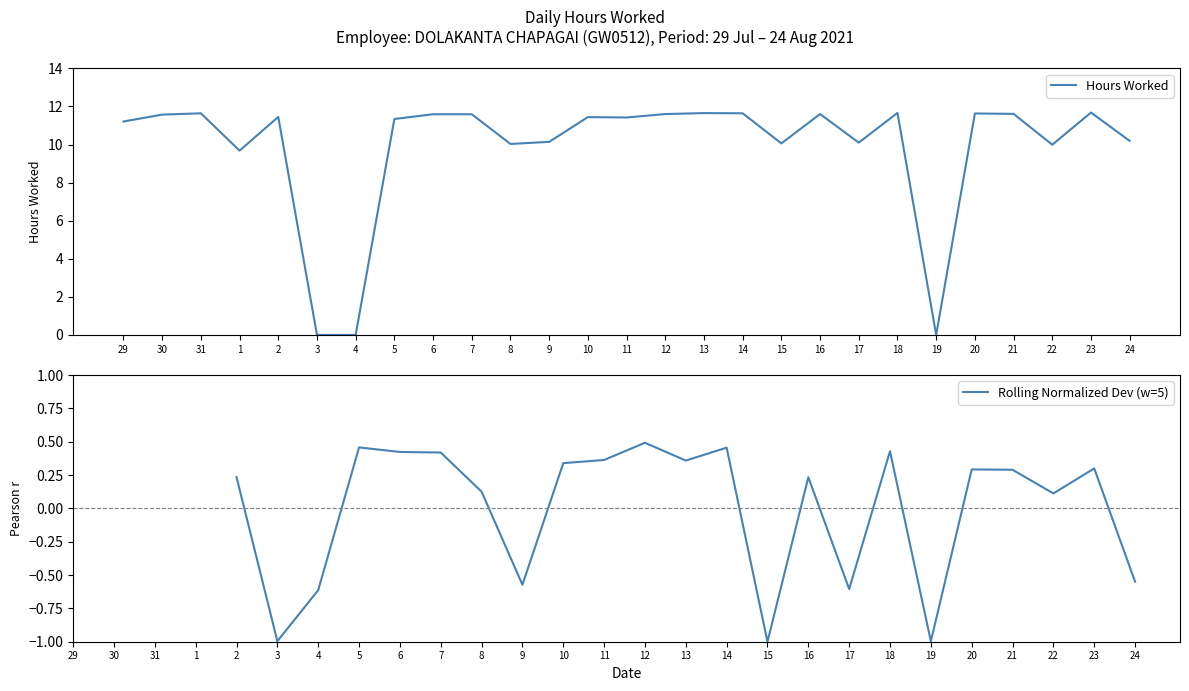

How many values in the Rolling Normalized Dev (w=5) series are below 0?

7